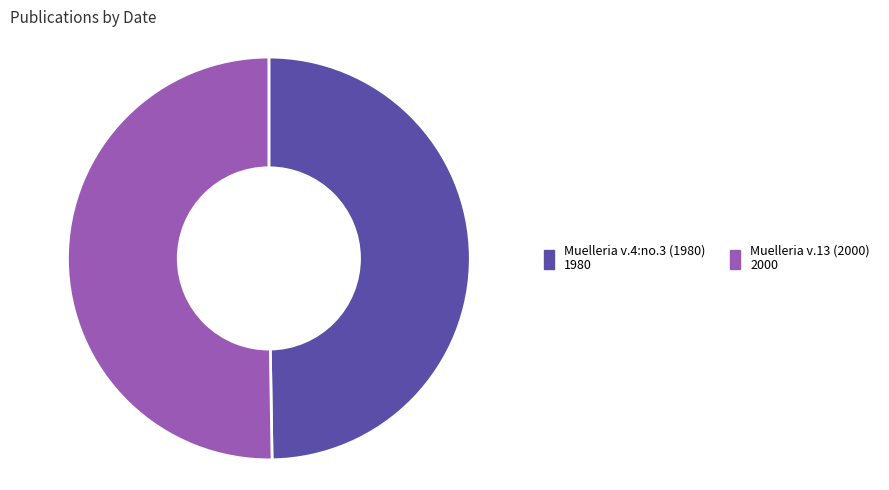

Count the number of slices in the pie.

2